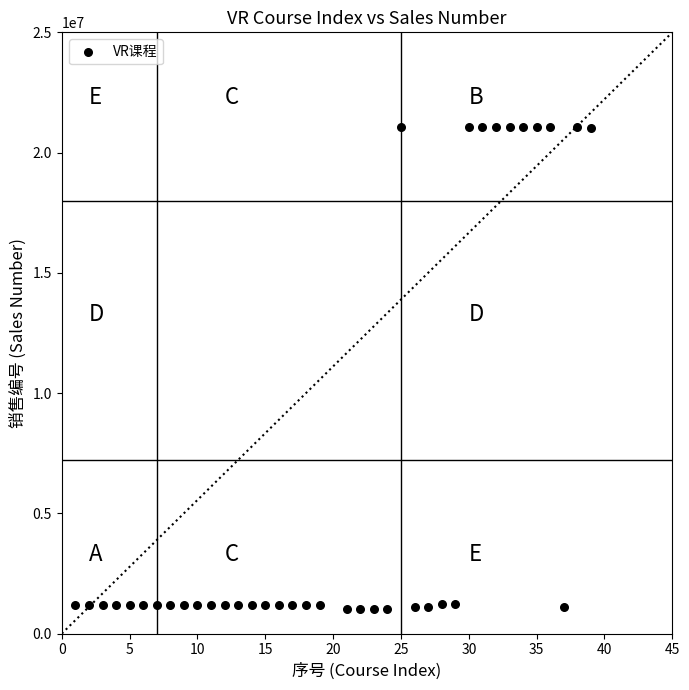

What is the range of X values (max minus min)?

38